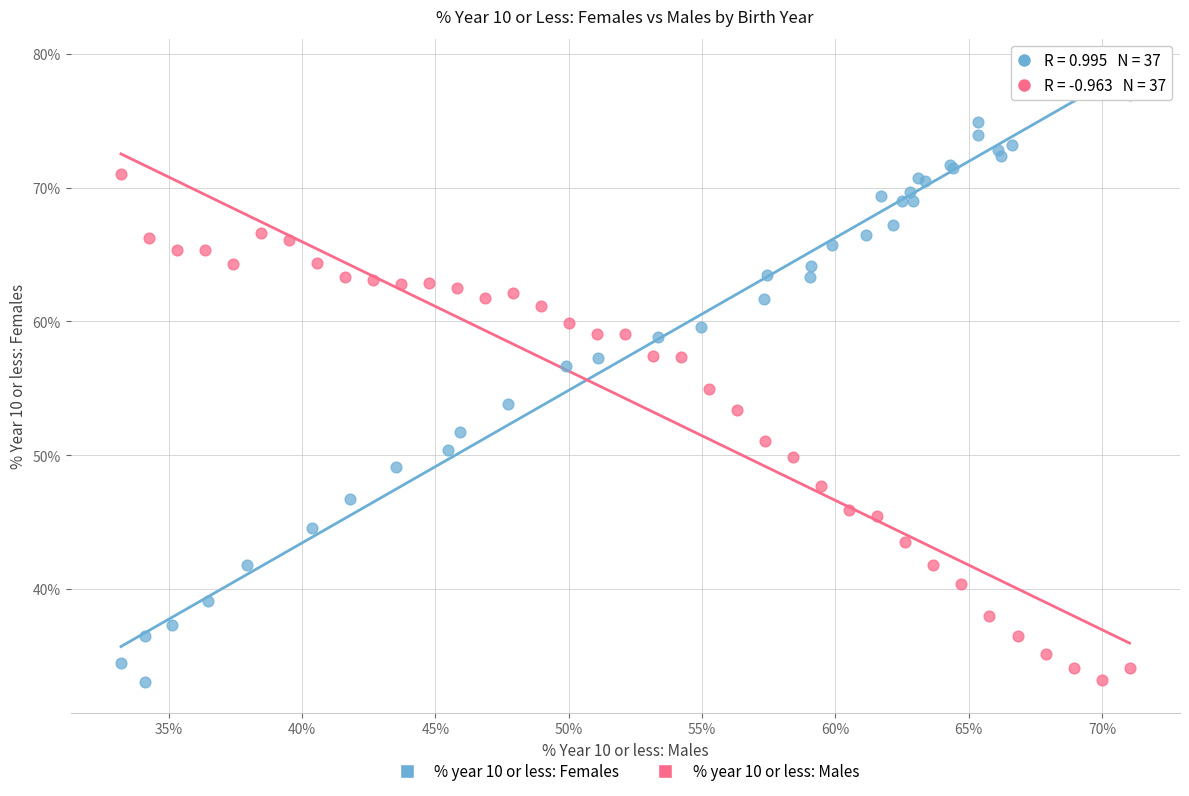

Which series contains the highest Y value?

% year 10 or less: Females